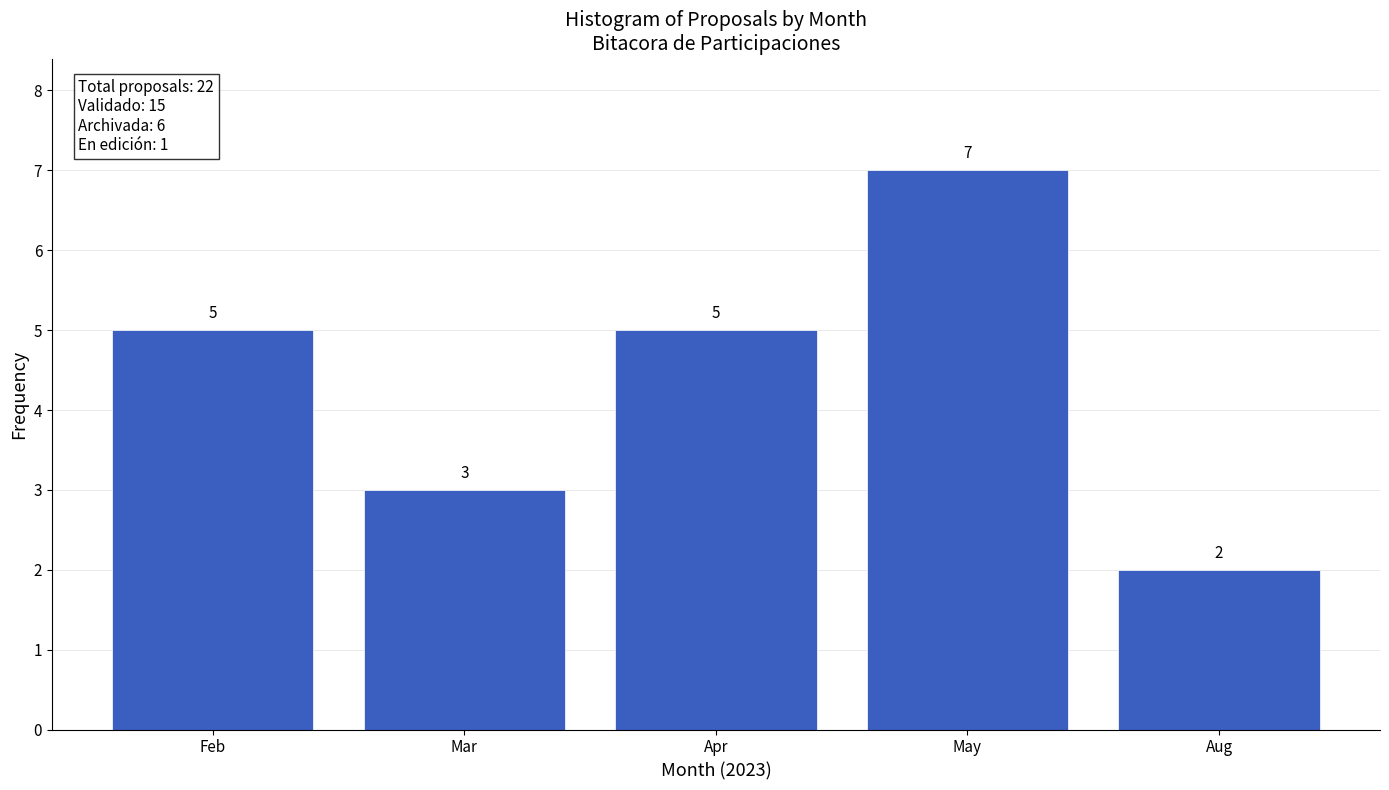

Reading right to left, extract all data points from this chart.

2	7	5	3	5